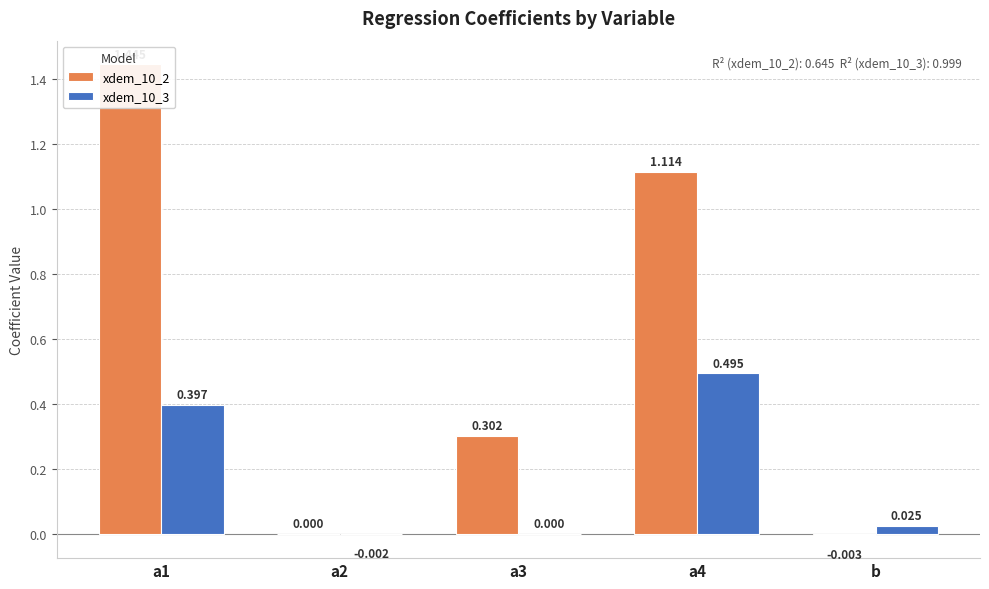

At which category does the chart reach its minimum across all series?

b